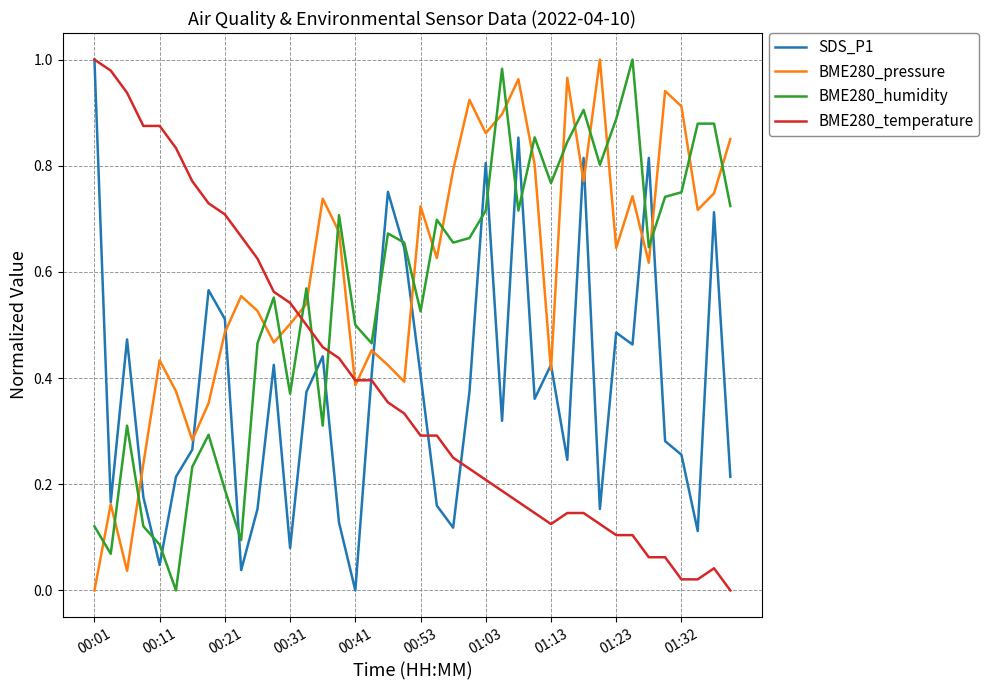

Is this an area chart (filled region under the line)?

No